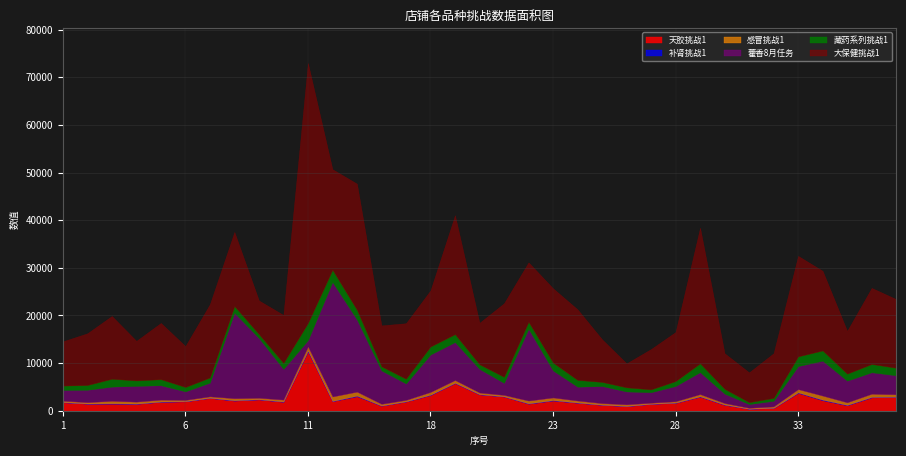

True or false: 补肾_挑战1 and 天胶_挑战1 cross at least once.

False